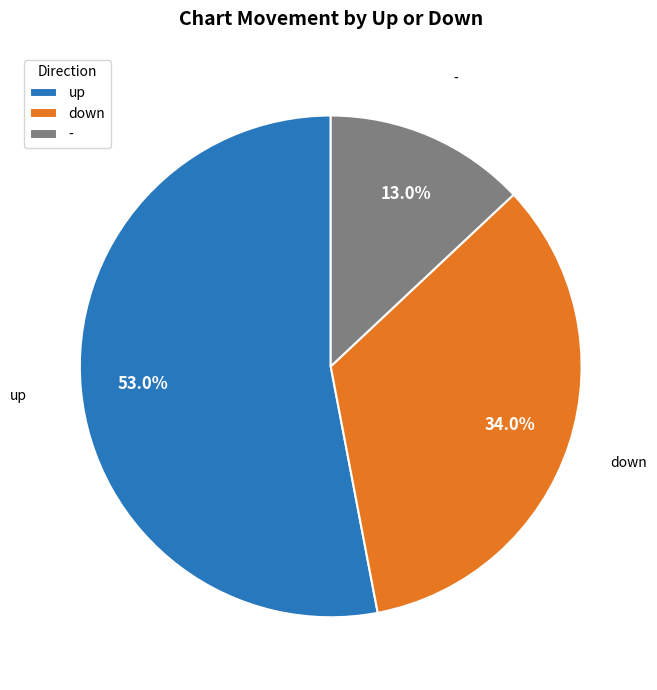

To the nearest percent, what is the difference between the up and - slice percentages?

40%